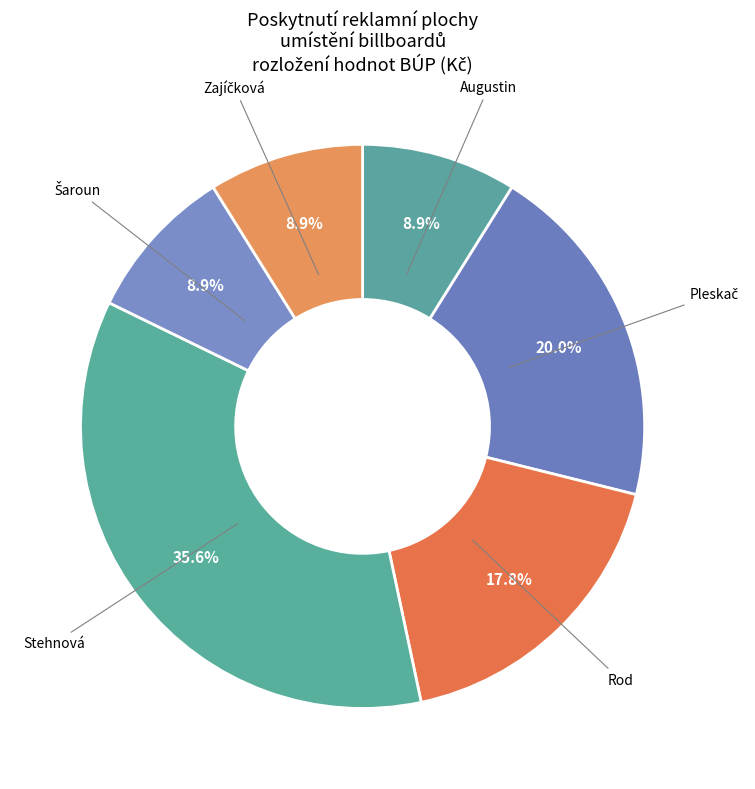

Which slice is the largest?

Stehnová